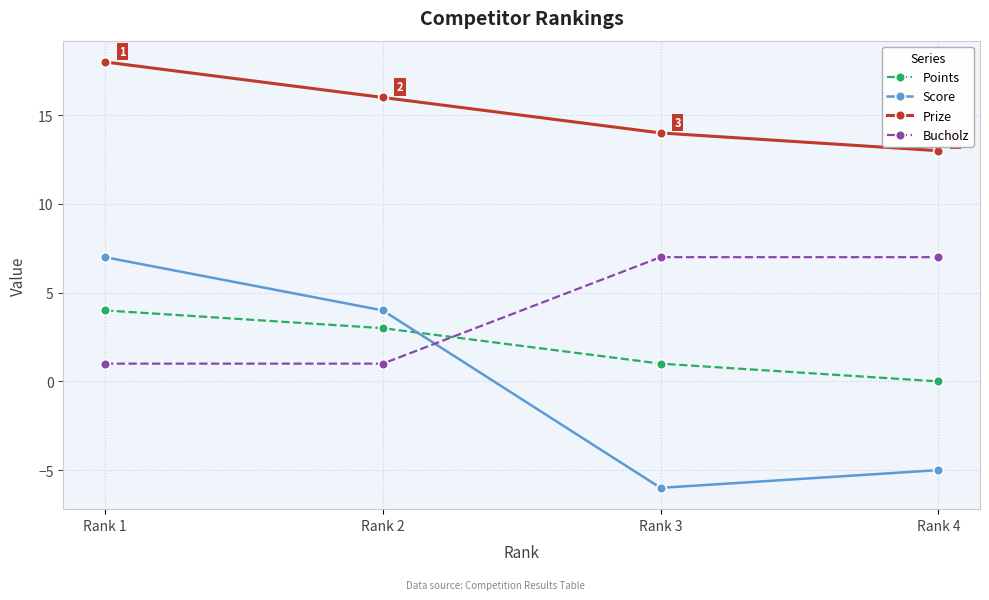

What is the difference between the maximum and second lowest values in the Prize series?

4